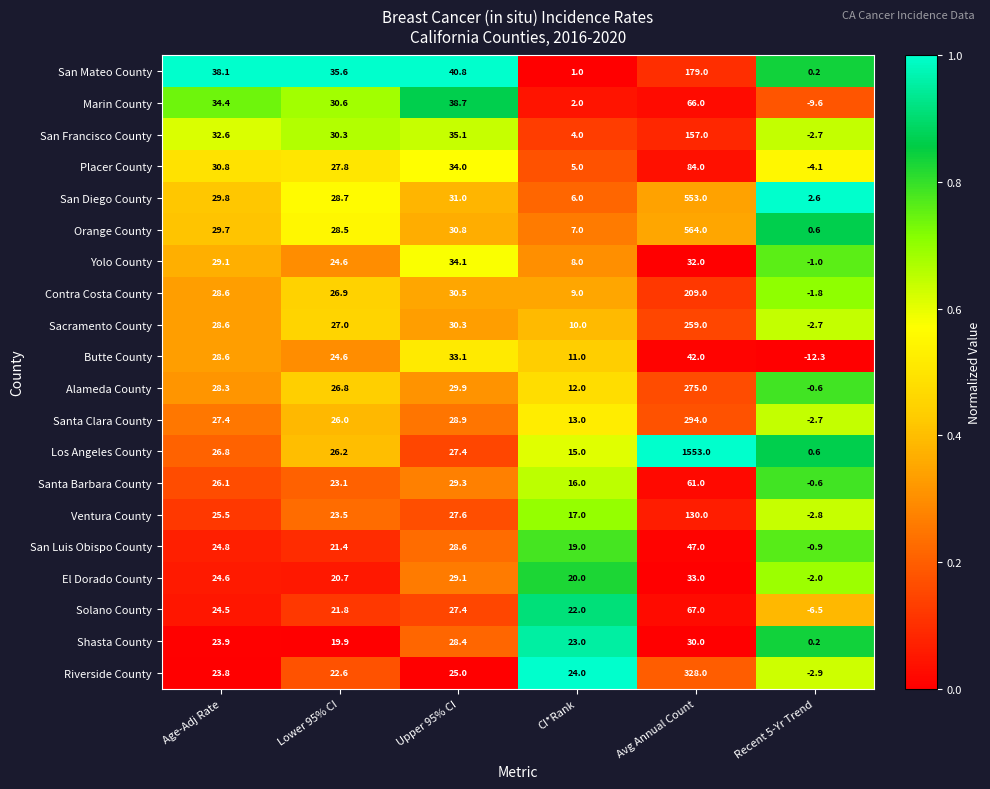

Which label corresponds to the smallest value in the chart?

Recent 5-Yr Trend